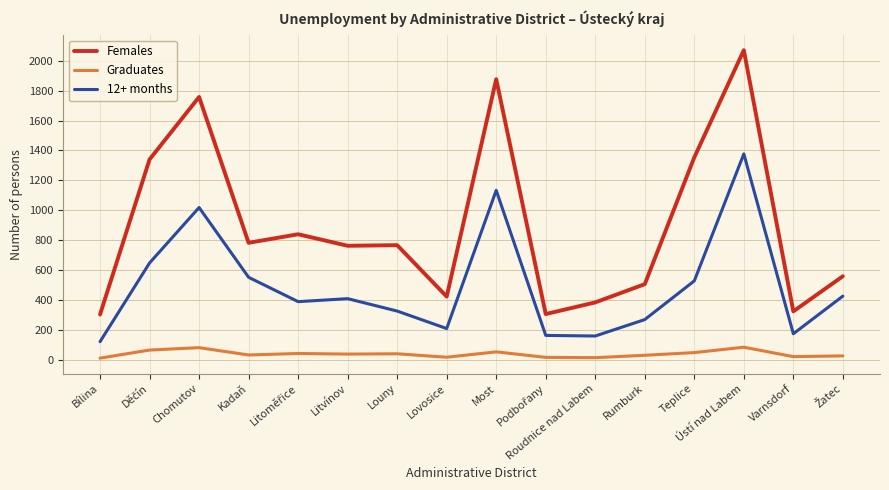

Which series has the largest range (max minus min)?

Females